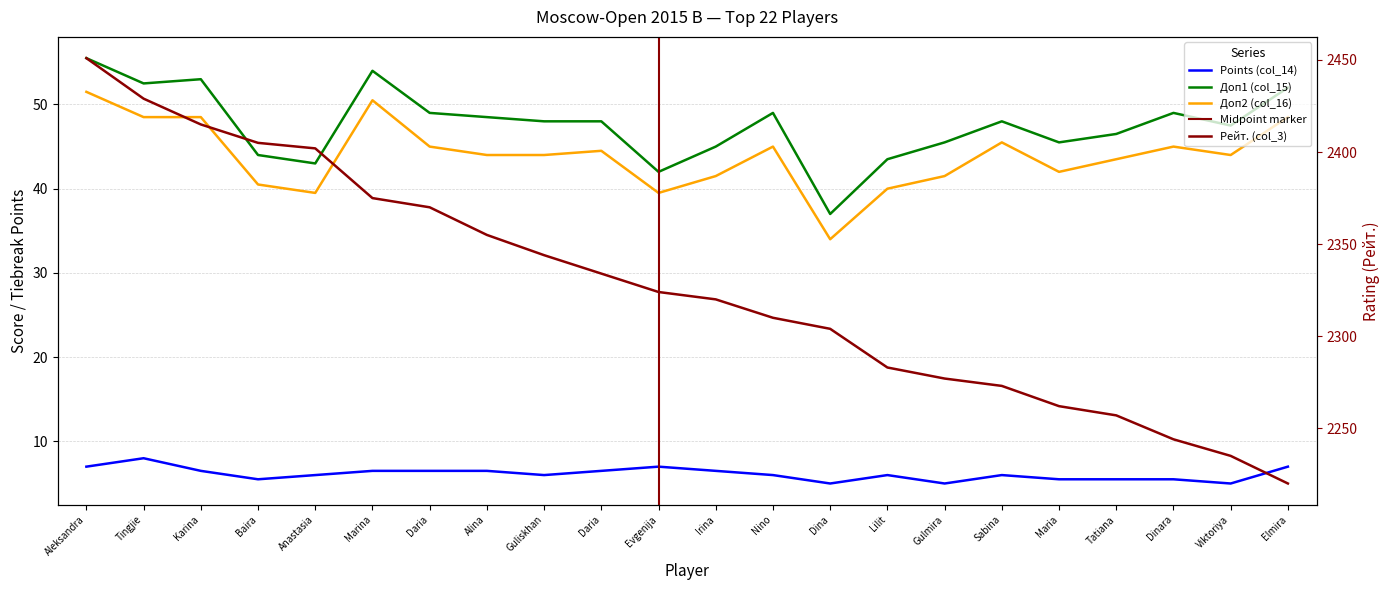

True or false: Рейт. (col_3) and Doп1 (col_15) intersect in this chart.

False